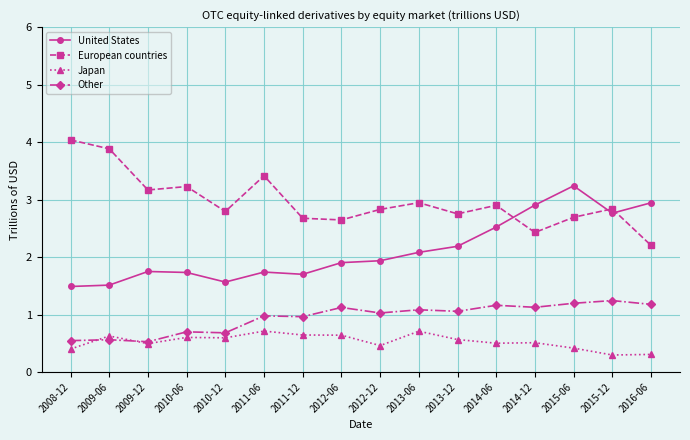

Rank the series at 2015-06 from highest to lowest value.

United States, European countries, Other, Japan